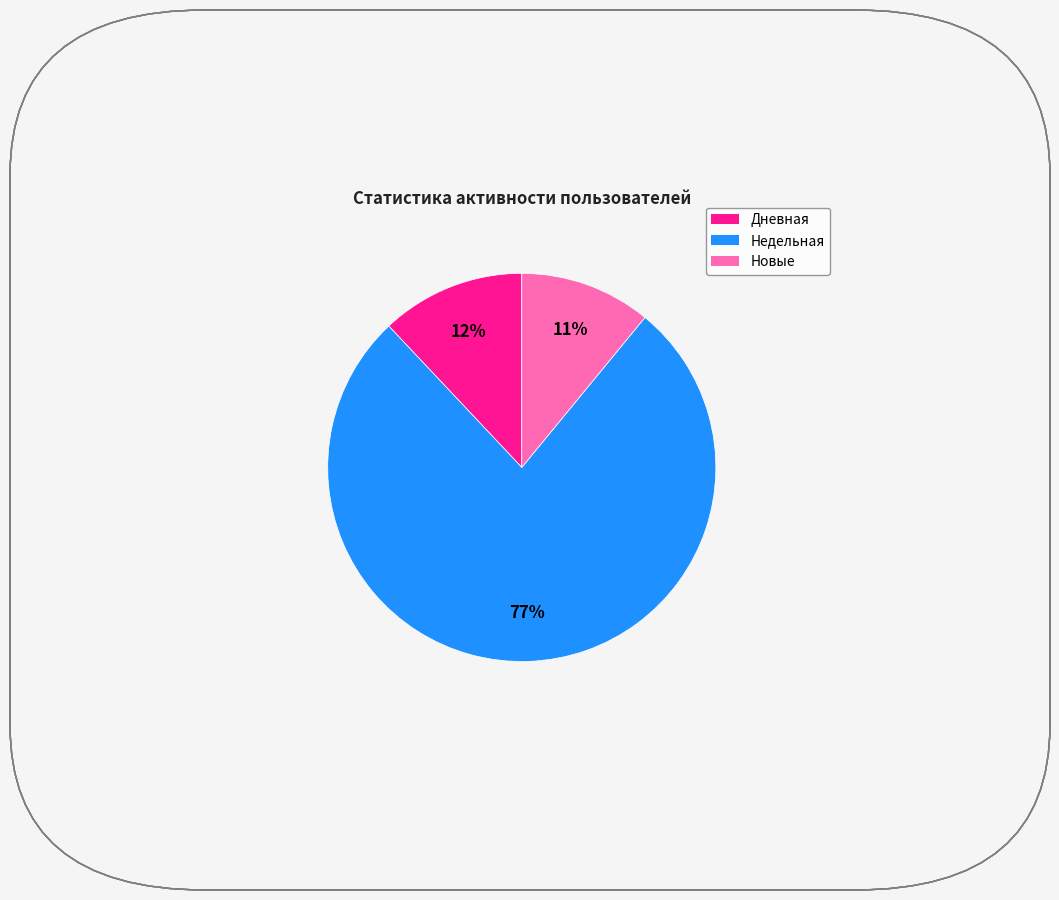

Count the number of slices in the pie.

3